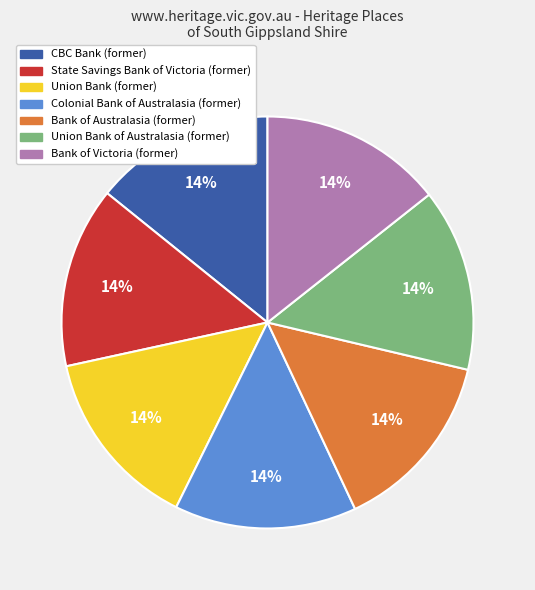

True or false: Bank of Australasia (former) accounts for 14% of the total.

True